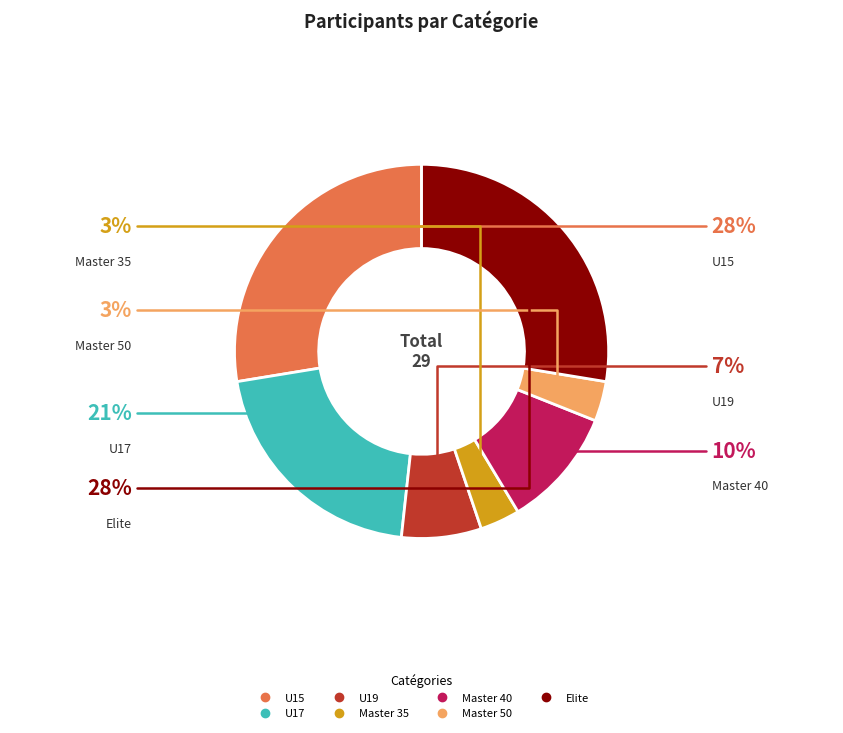

To the nearest percent, what is the difference between the U19 and U17 slice percentages?

14%